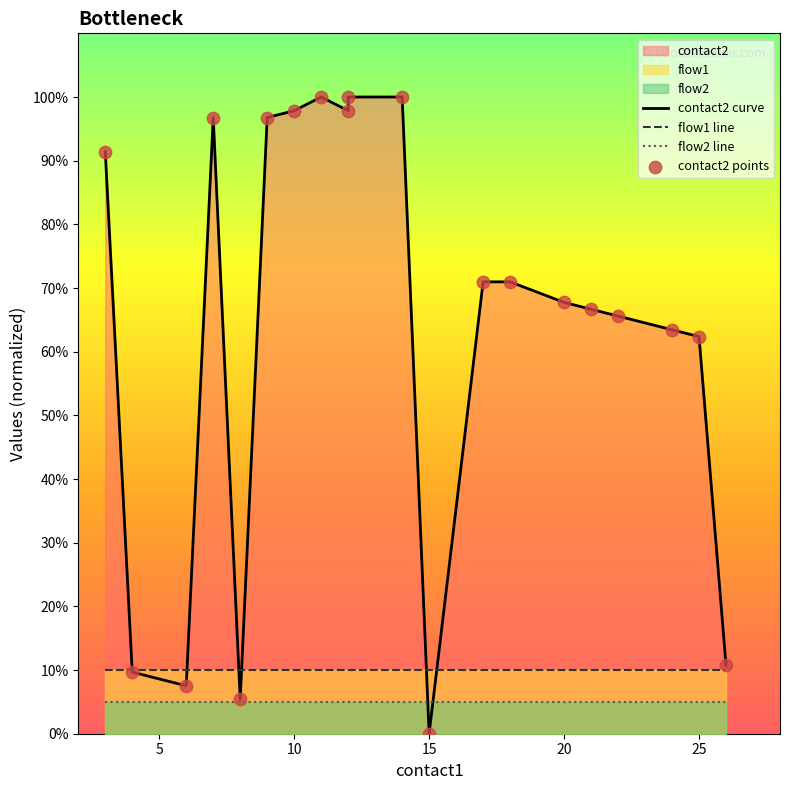

Which series has the largest total across all categories?

contact2 curve